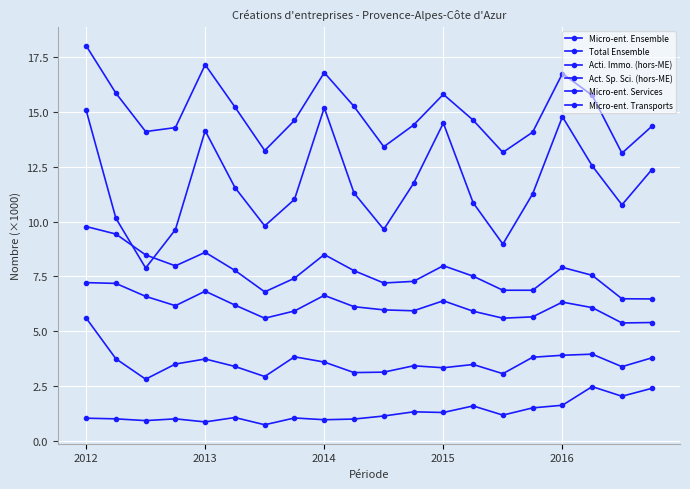

Count the number of data series in this chart.

6